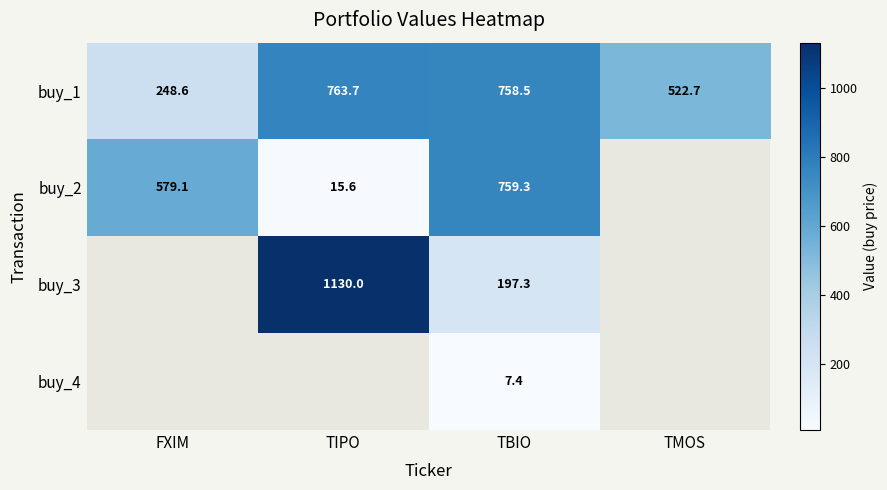

Is the value of buy_2 at FXIM greater than the value of buy_4 at TBIO?

Yes